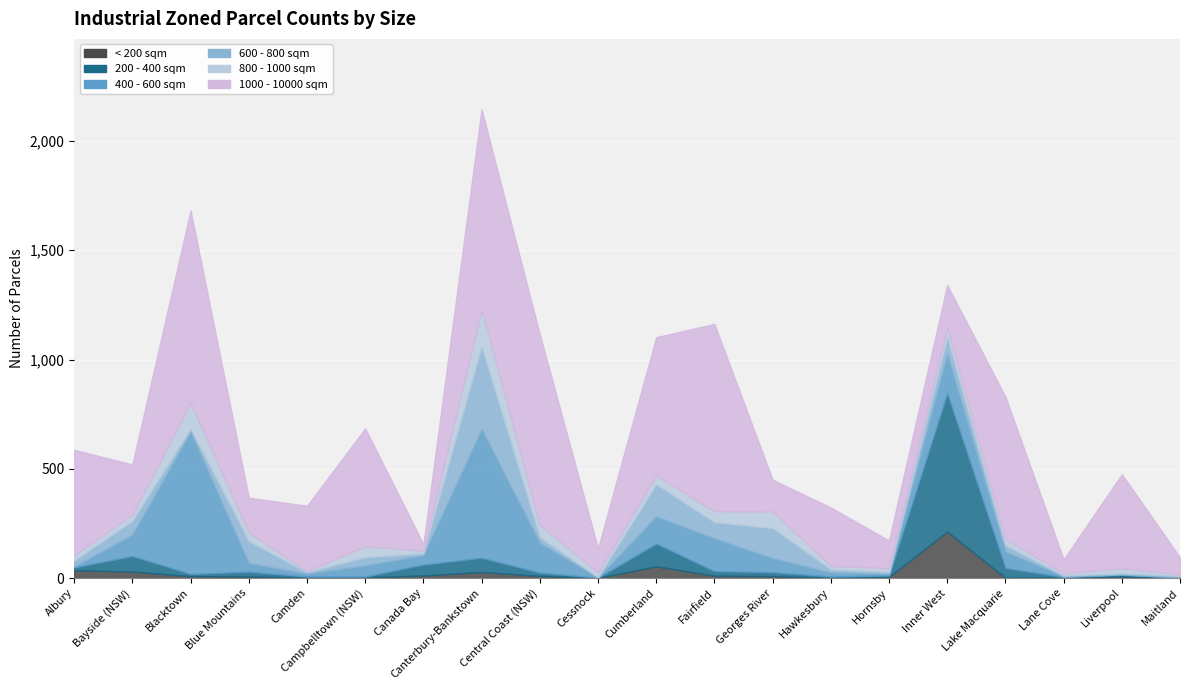

What is the difference between the 1000 - 10000 sqm values at Blacktown and Bayside (NSW)?

651